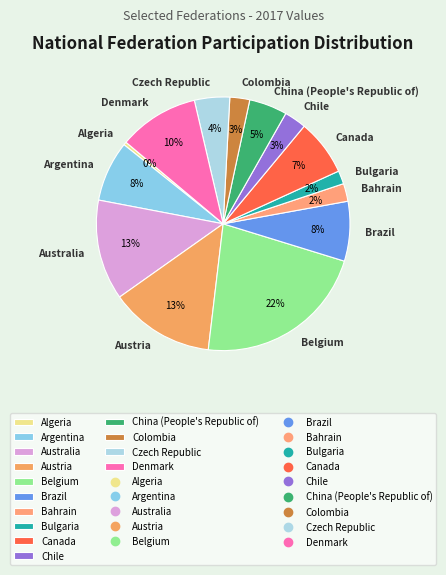

What is the ratio of the value at Denmark to the value at Austria?

0.8